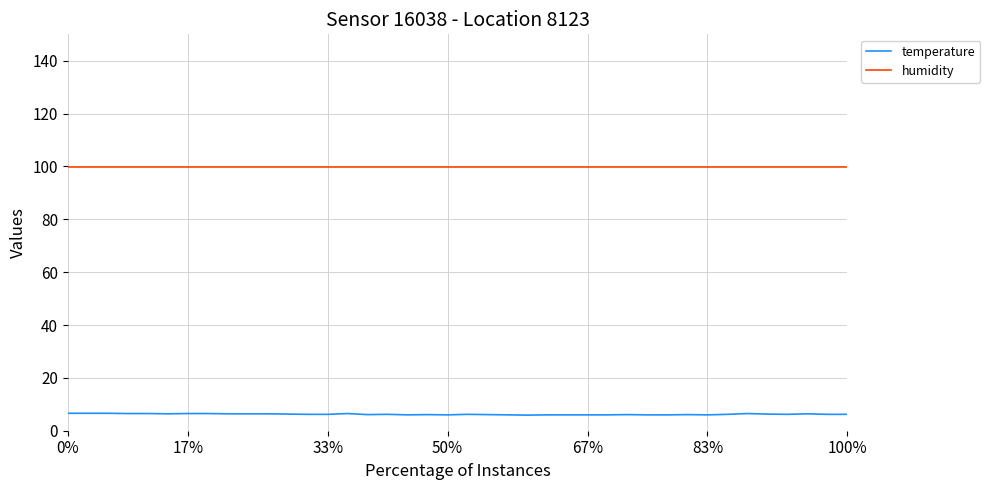

True or false: humidity and temperature intersect in this chart.

False